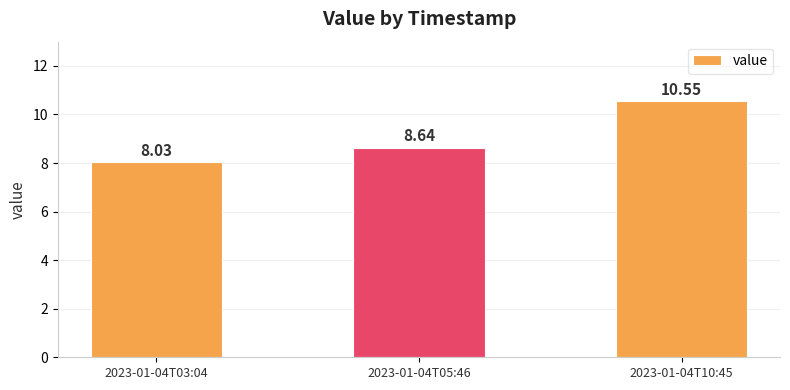

List the labels in order of value, smallest first.

2023-01-04T03:04, 2023-01-04T05:46, 2023-01-04T10:45